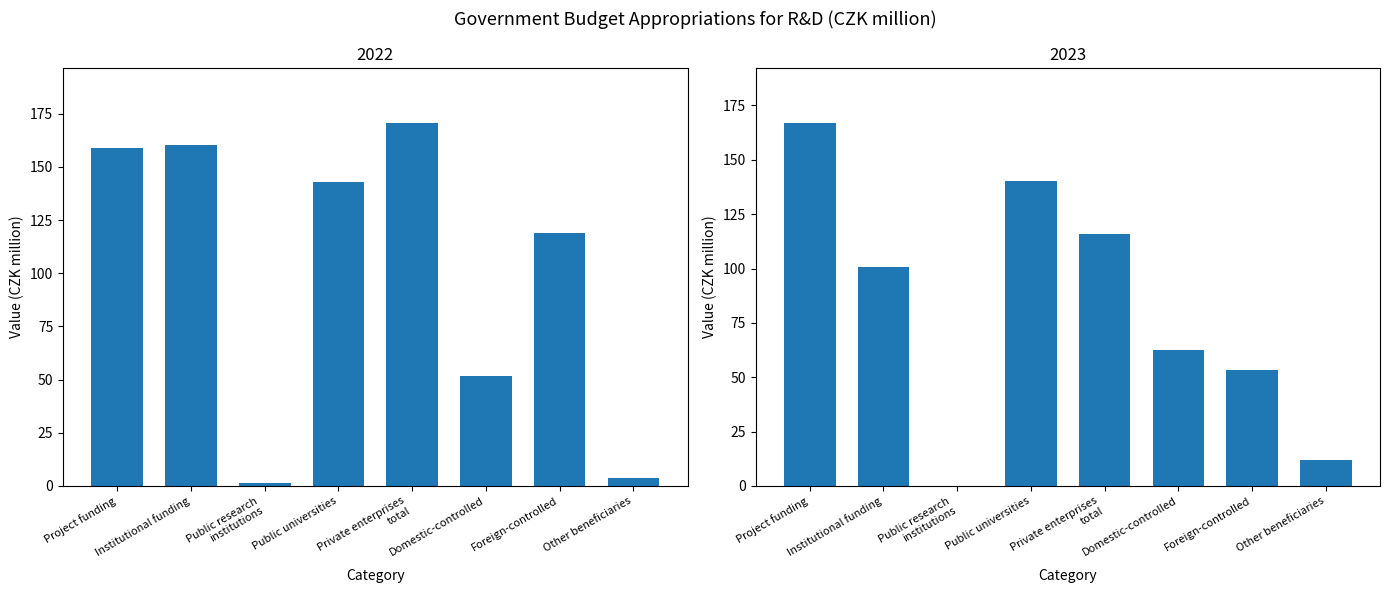

Which has a higher value, Other beneficiaries or Institutional funding?

Institutional funding